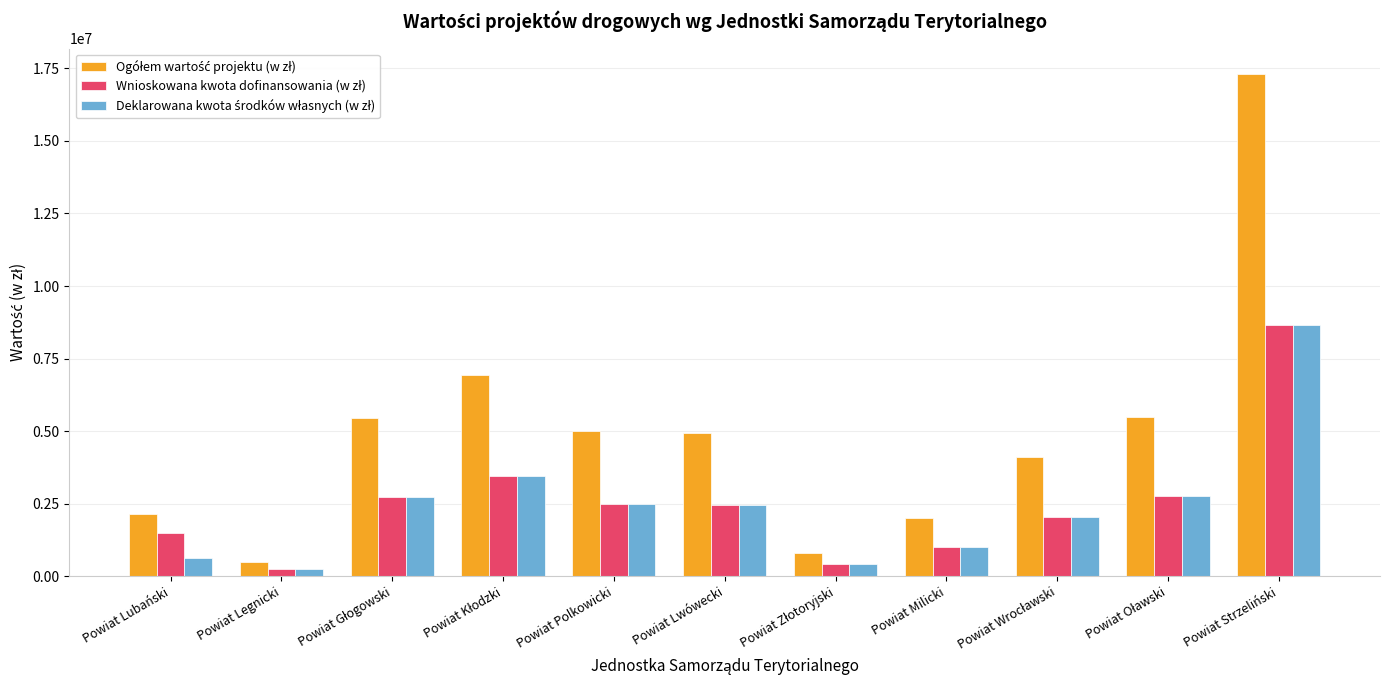

What is the difference between the highest and lowest values at Powiat Milicki?

1007135.5